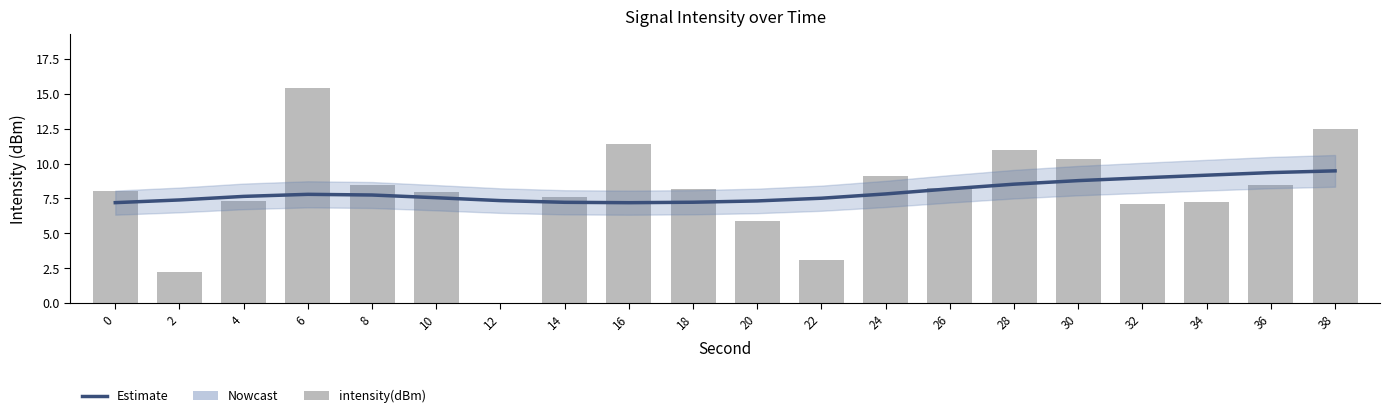

What is the total value across all series at 14?

14.8